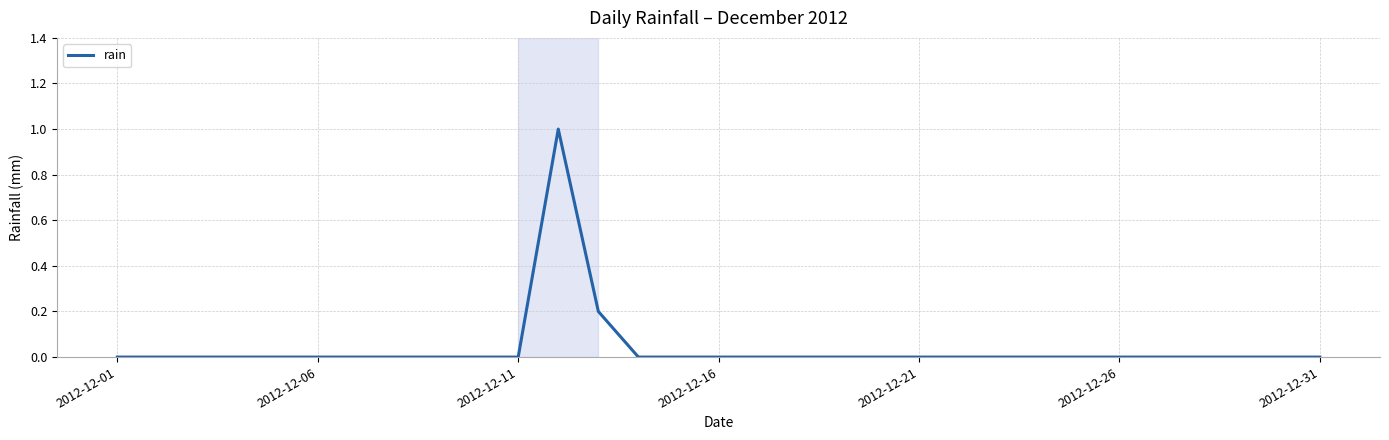

What is the greatest value displayed?

1.0